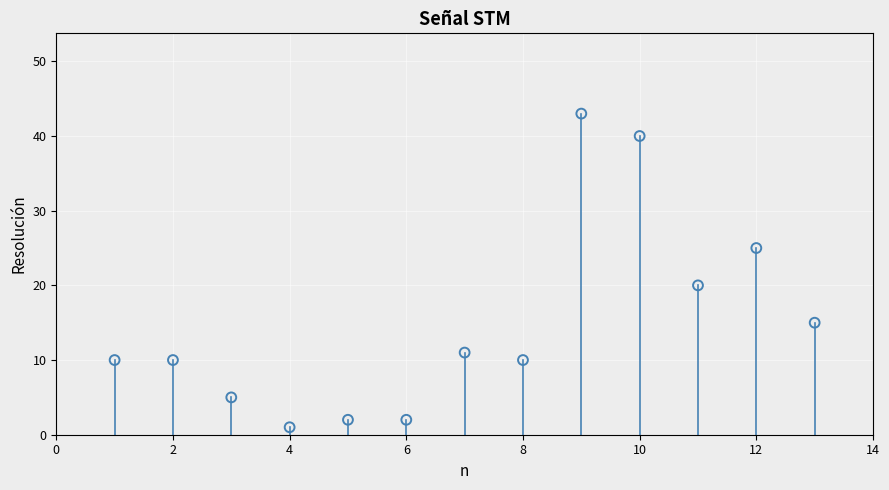

What Y value in the scatter plot is closest to 22?

20